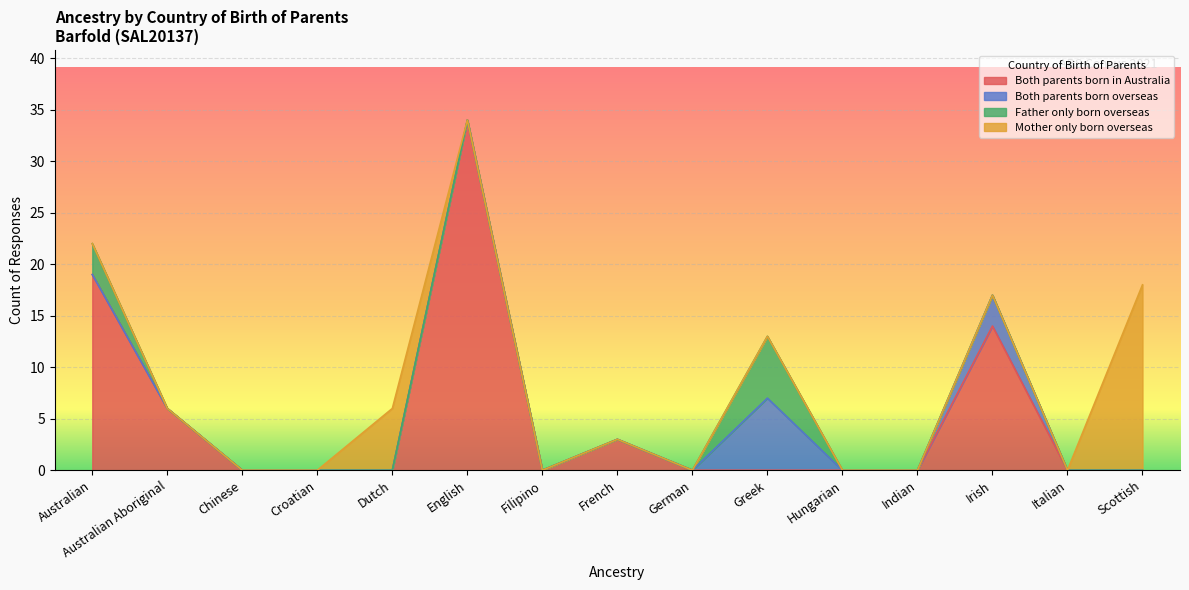

What is the label of the 4th point from the right?

Indian